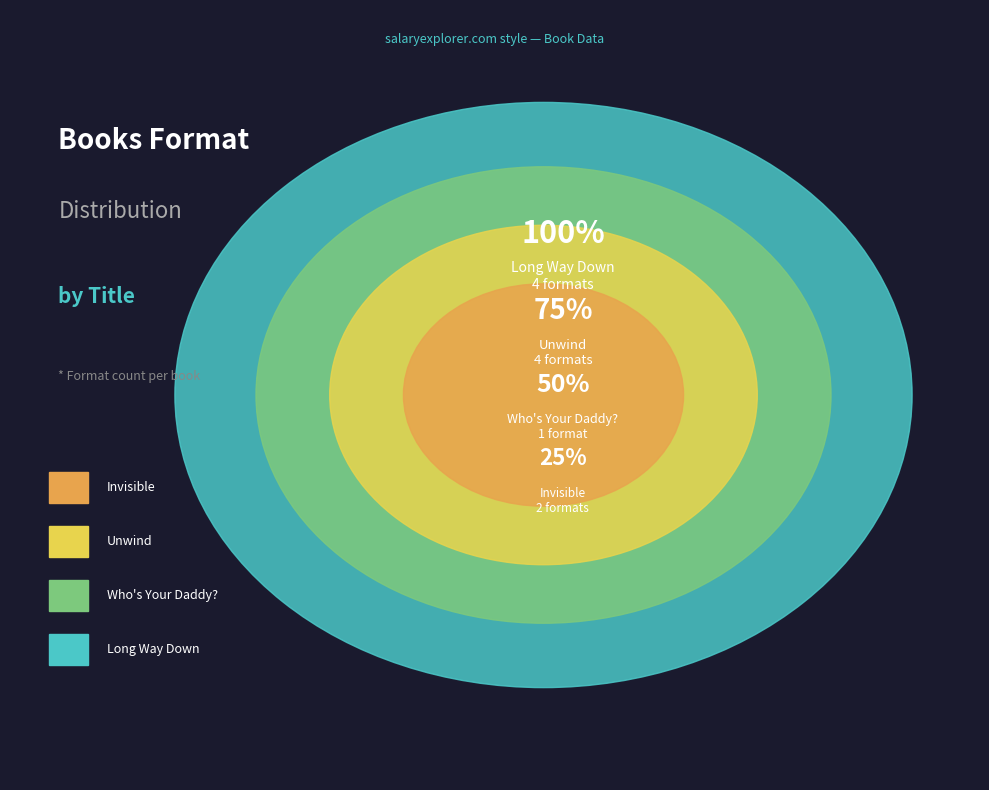

What percentage is the Unwind slice, to the nearest percent?

36%